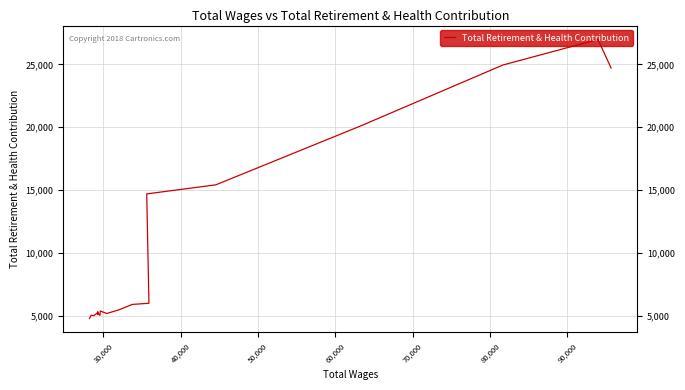

What is the smallest value displayed?

4782